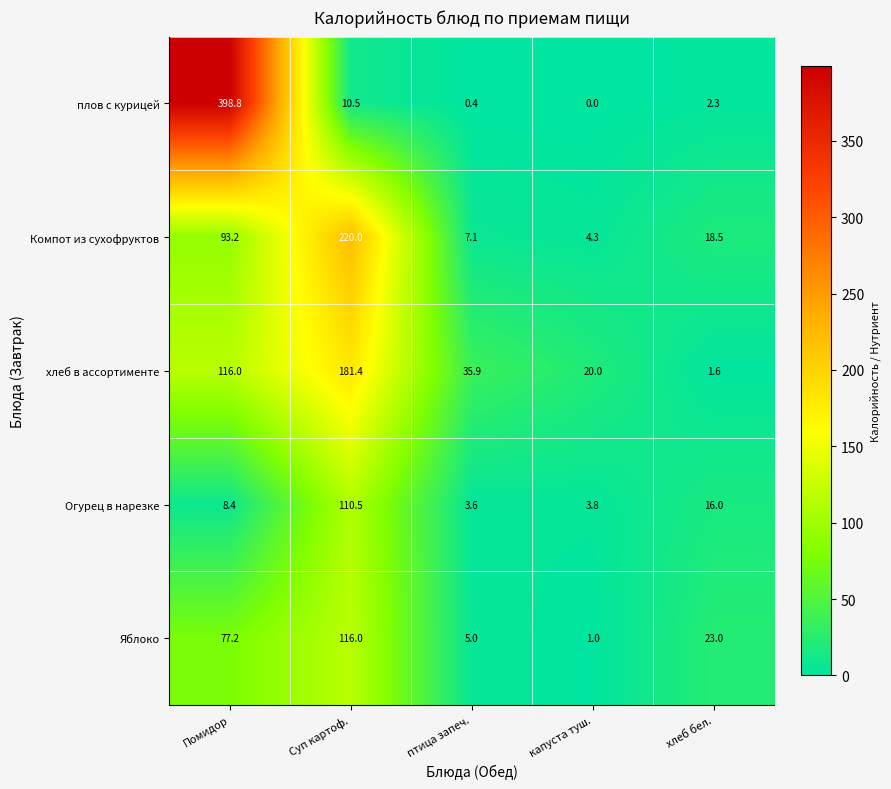

Is it true that плов с курицей equals 0.0 at капуста туш.?

True